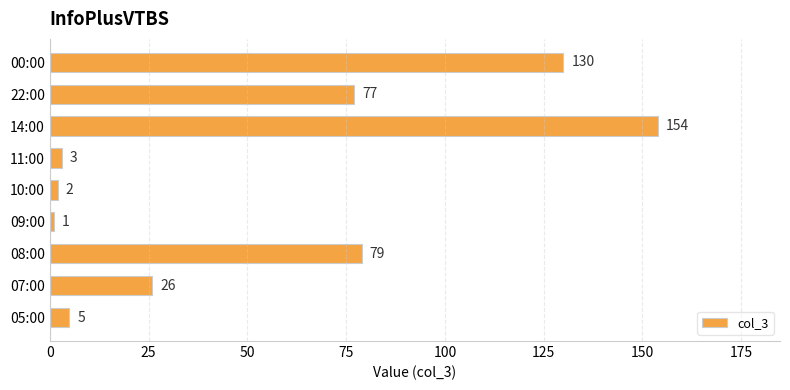

Which has a higher value, 08:00 or 09:00?

08:00